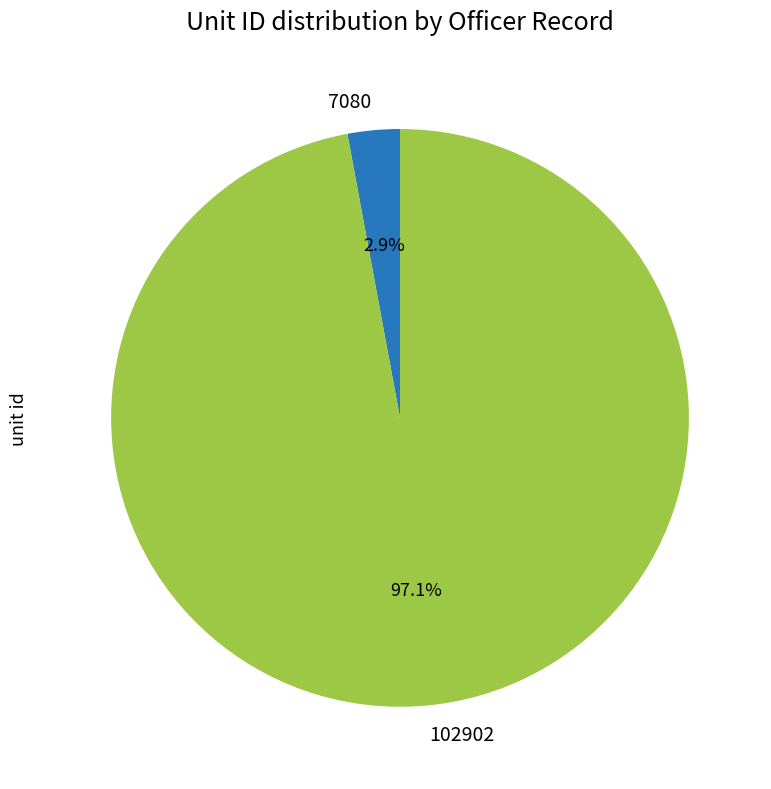

To the nearest percent, what is the combined percentage of 102902 and 7080?

100%